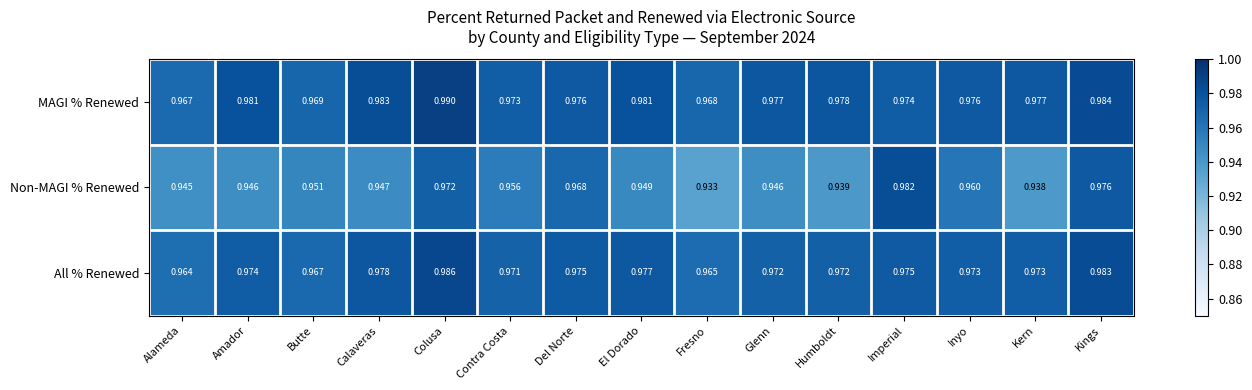

At which category does the chart reach its peak across all series?

Colusa